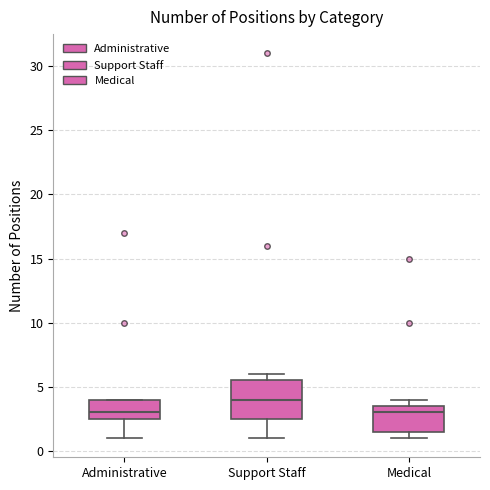

Comparing the boxes themselves (not the whiskers), which one is the tallest?

Support Staff